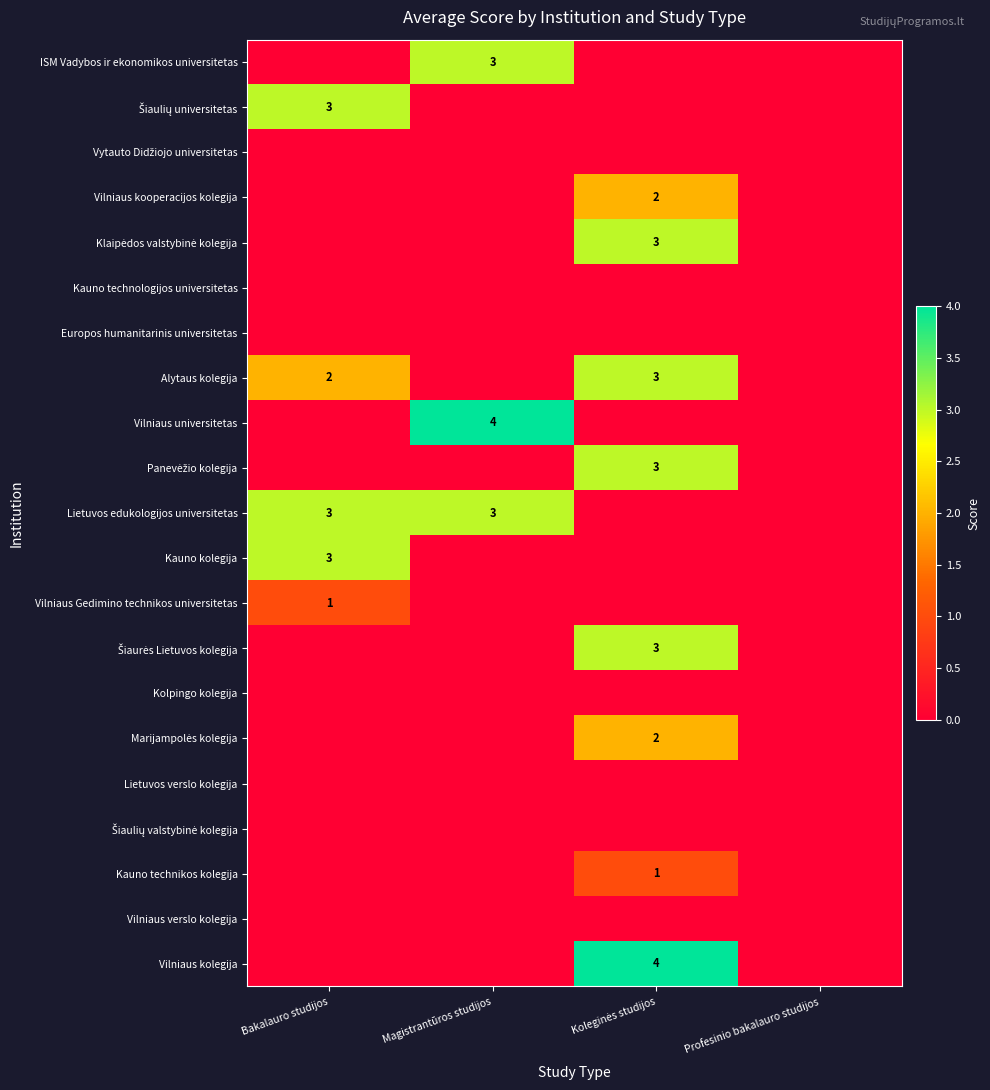

How many categories are shown in the chart?

4